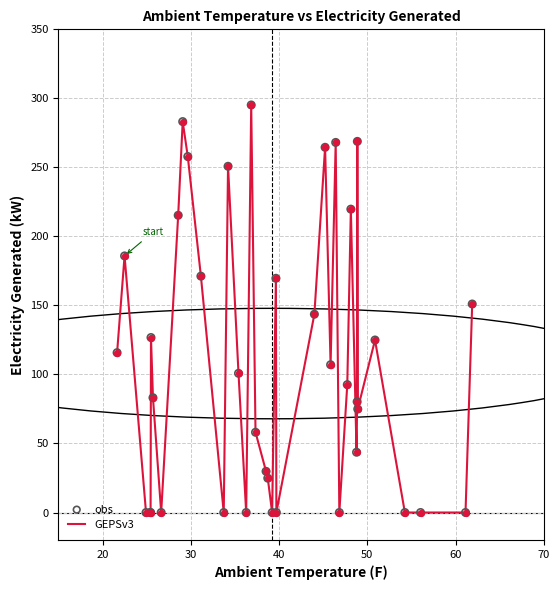

What is the difference between the maximum and minimum values?

295.2